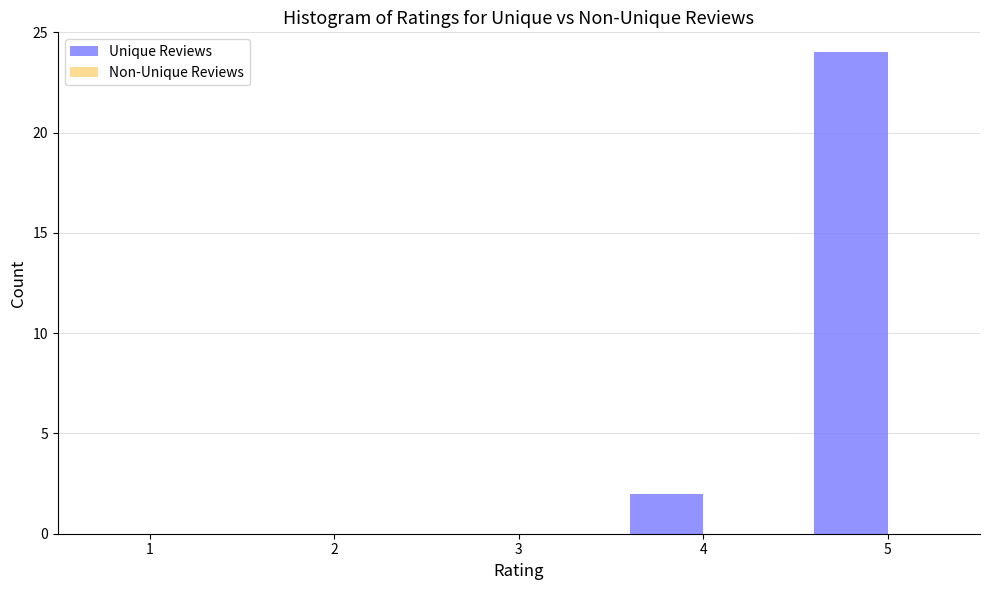

Reading right to left, what are all the values shown in this chart?

5=24	4=2	3=0	2=0	1=0